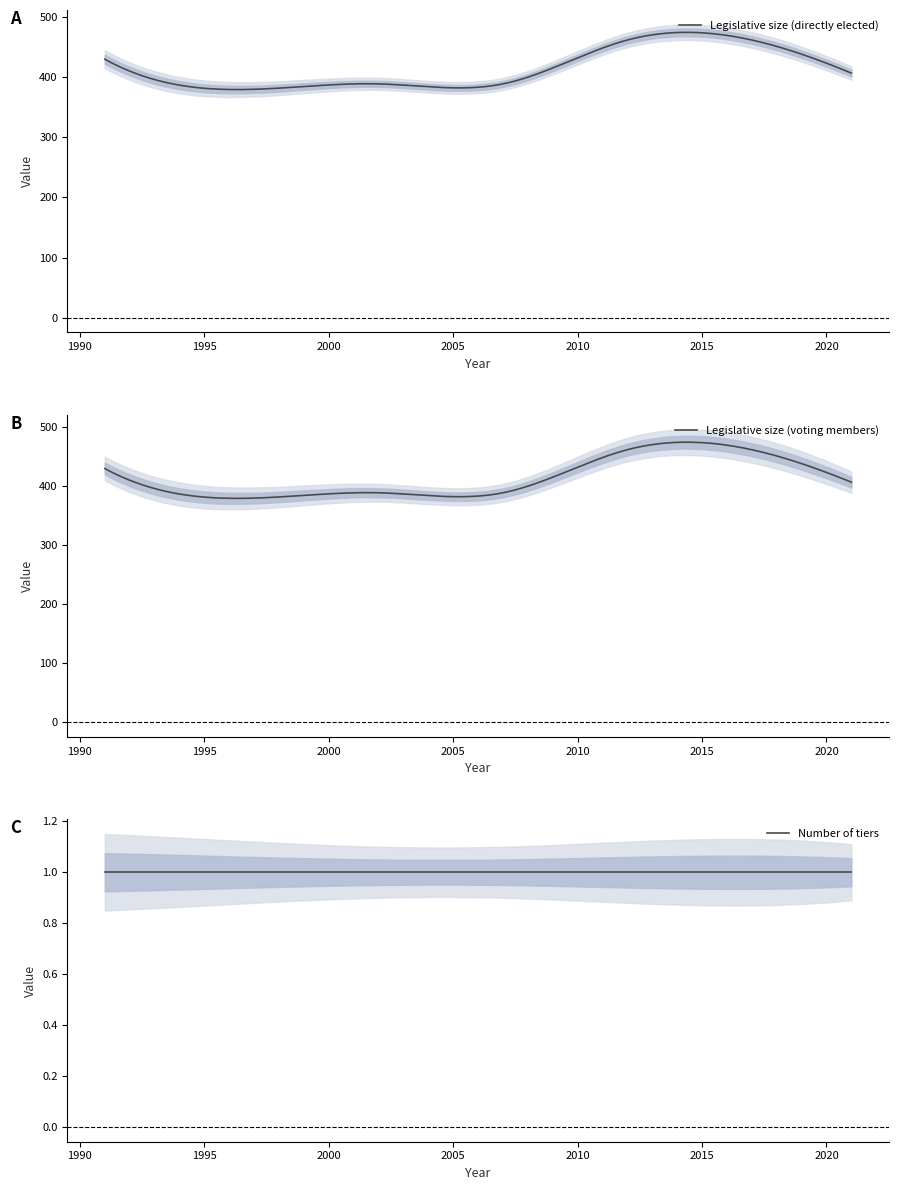

Reading right to left, transcribe all the data shown in this chart.

Legislative size (directly elected): 2021=407	2017=462	2012=462	2007=389	2002=389	1997=380	1991=430
Legislative size (voting members): 2021=407	2017=462	2012=462	2007=389	2002=389	1997=380	1991=430
Number of tiers: 2021=1	2017=1	2012=1	2007=1	2002=1	1997=1	1991=1